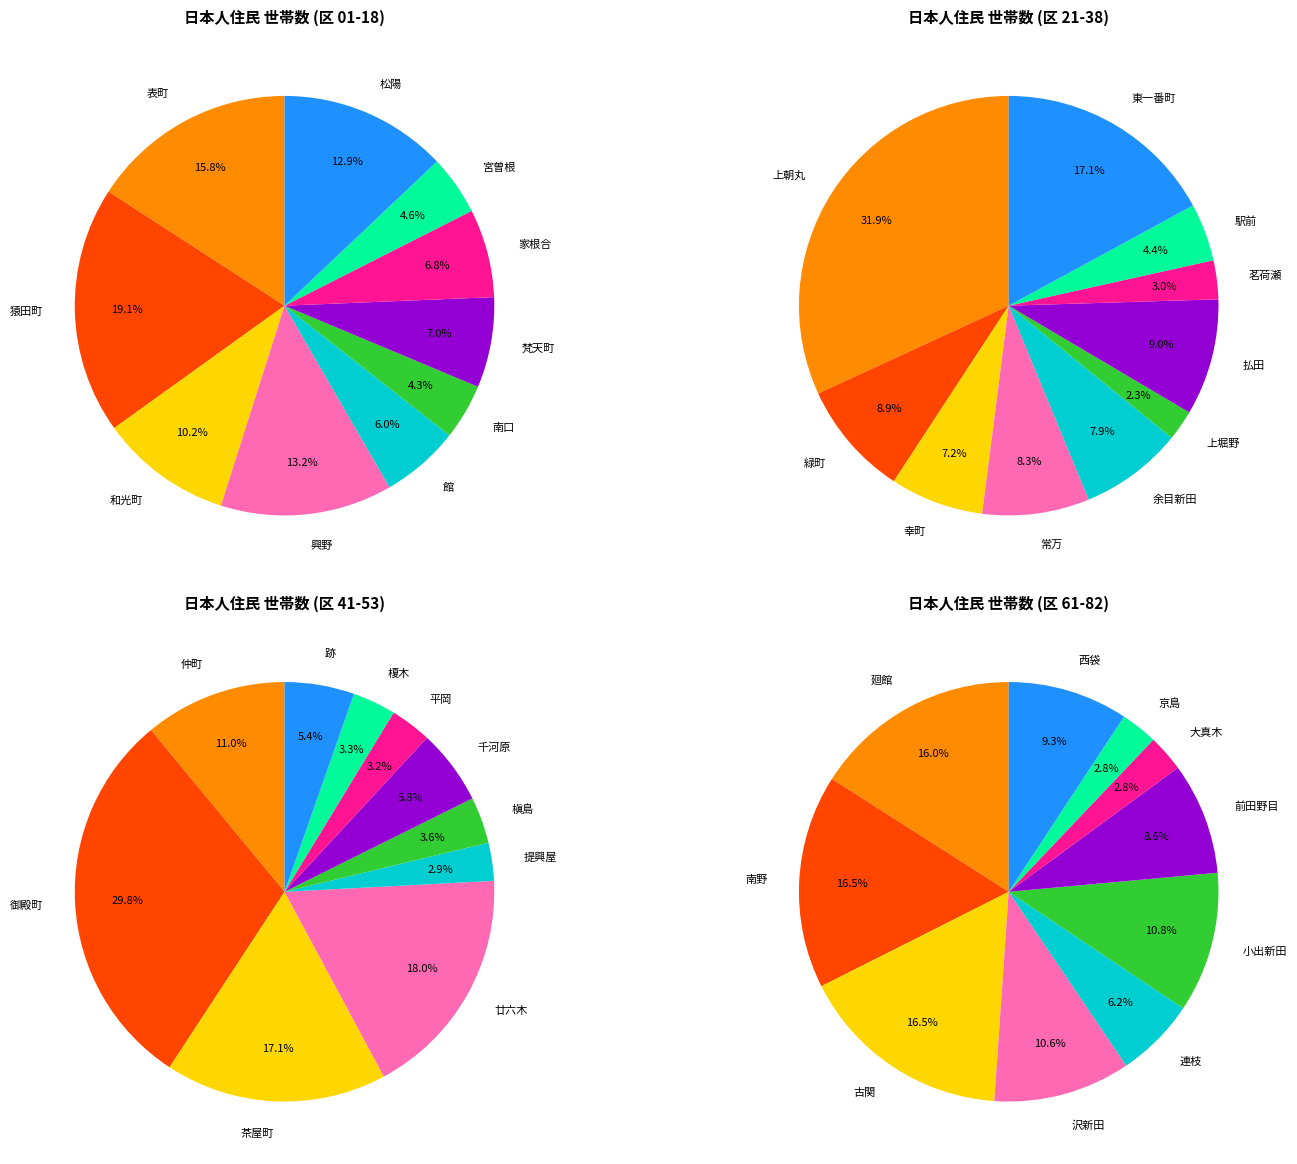

Does 0 account for over 50% of the chart?

No